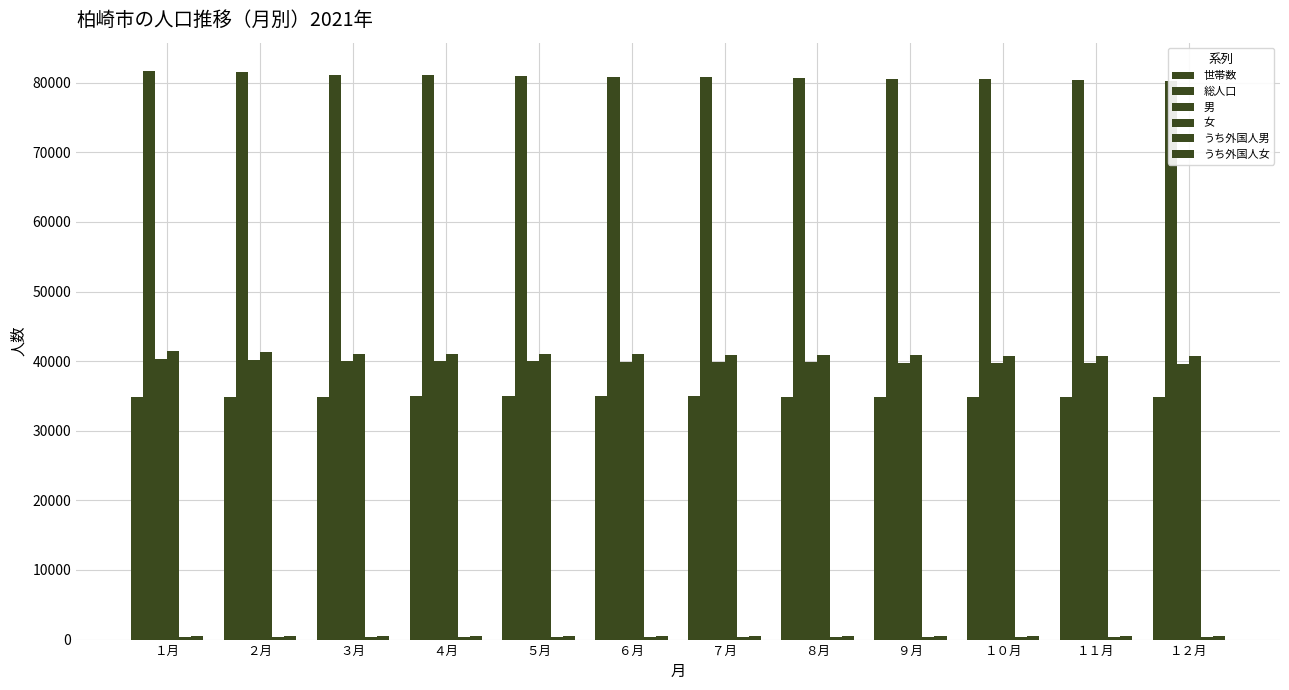

How many series are shown in this chart?

6